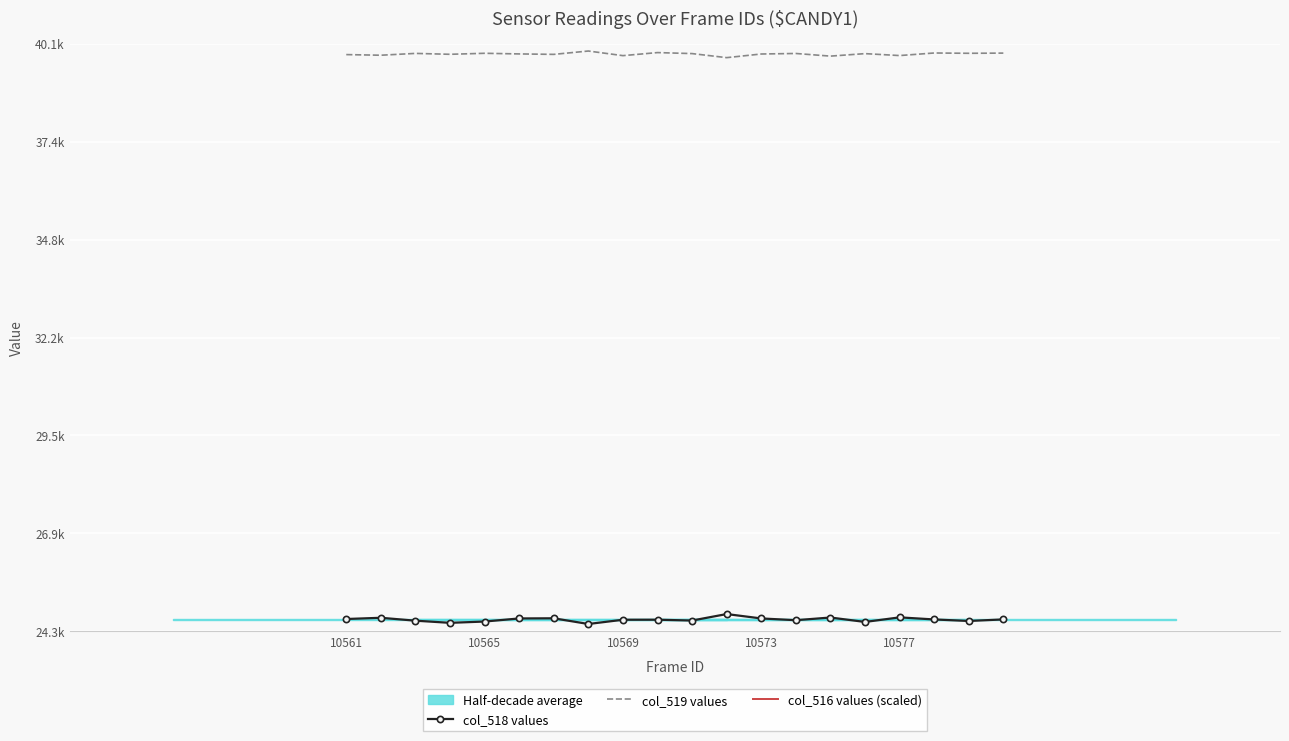

True or false: col_519 values and col_516 values (scaled) cross at least once.

False